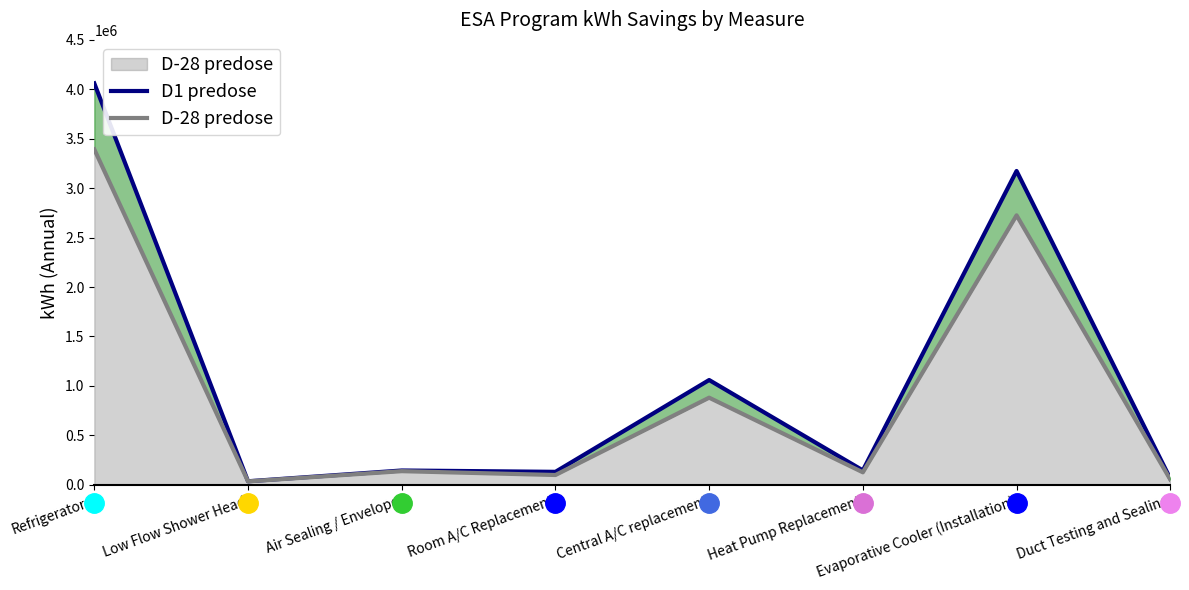

What position from the right is Air Sealing / Envelope?

6